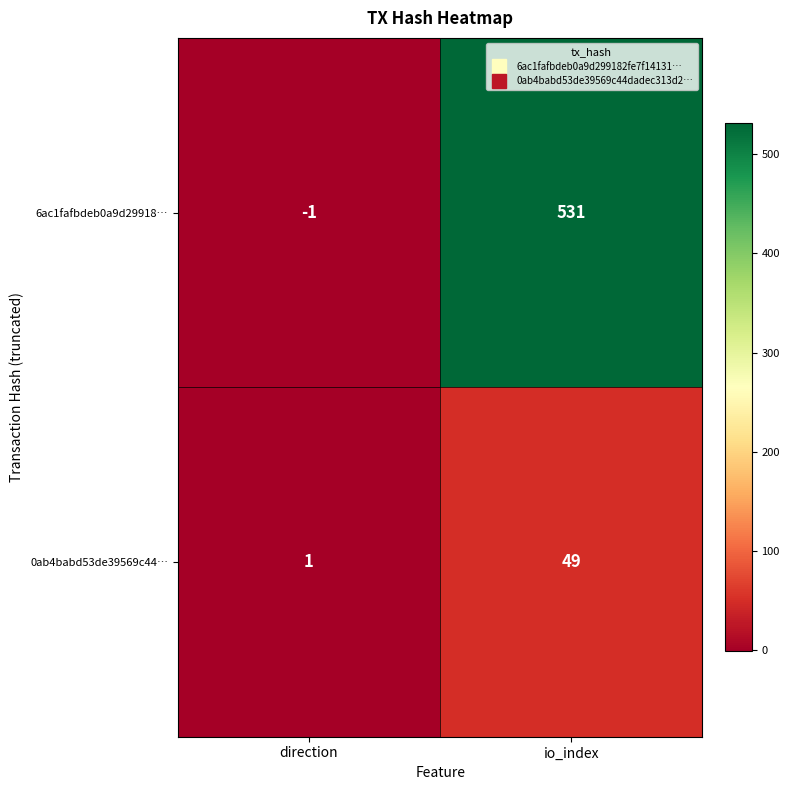

Reading left to right, transcribe all the data shown in this chart.

6ac1fafbdeb0a9d29918…: direction=-1	io_index=531
0ab4babd53de39569c44…: direction=1	io_index=49